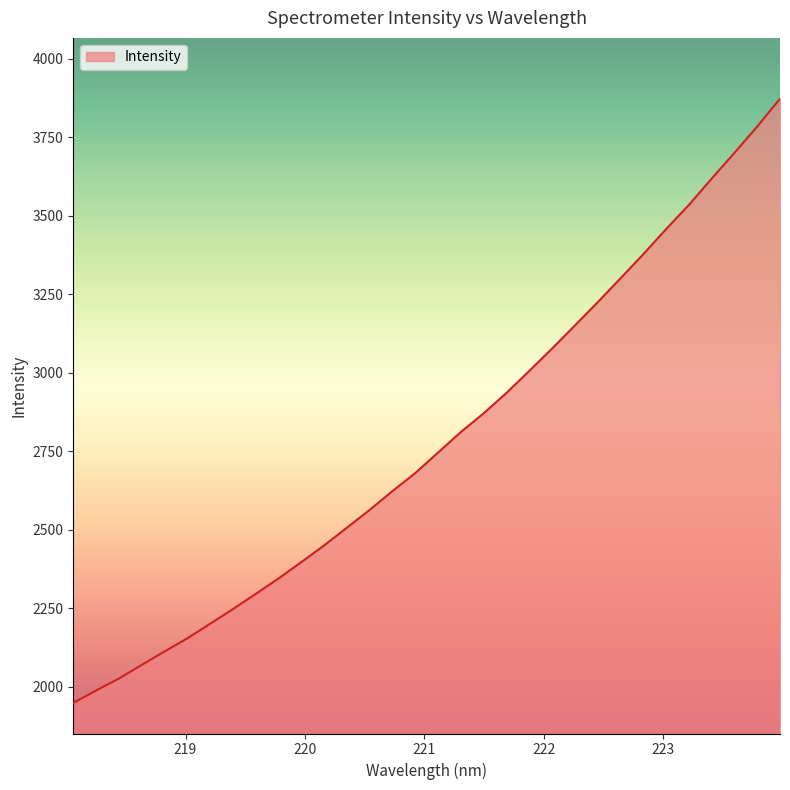

True or false: the data has more than 1 interior local peaks.

False